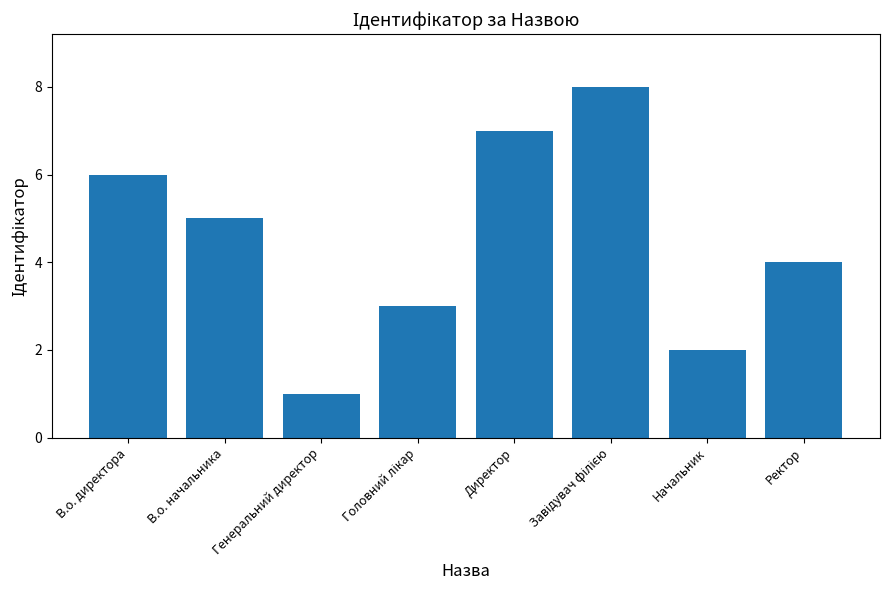

How many data points does each series have?

8